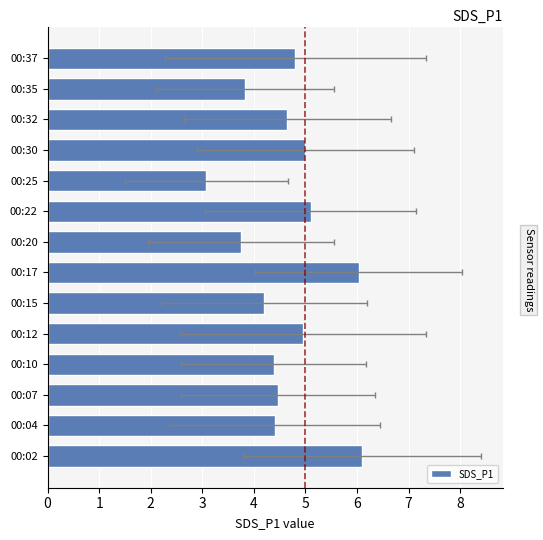

True or false: the data shows 2.5 at 00:15.

False